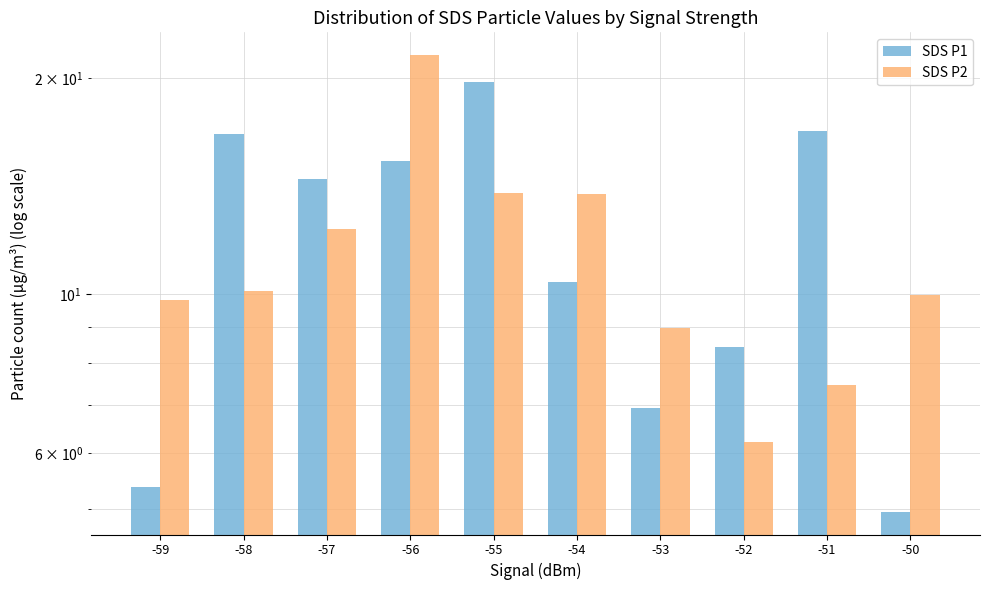

What is the maximum value for SDS P2?

21.6